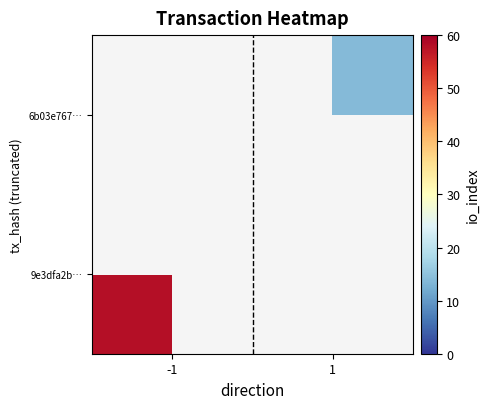

The value of 6b03e767… at 1 is 14.0. True or false?

True